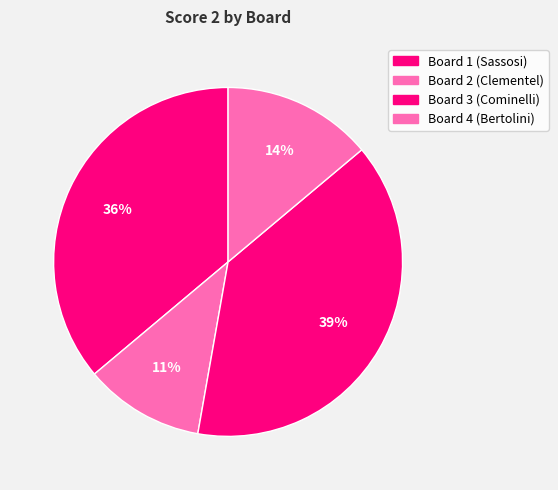

To the nearest percent, what portion does Board 3 represent?

39%